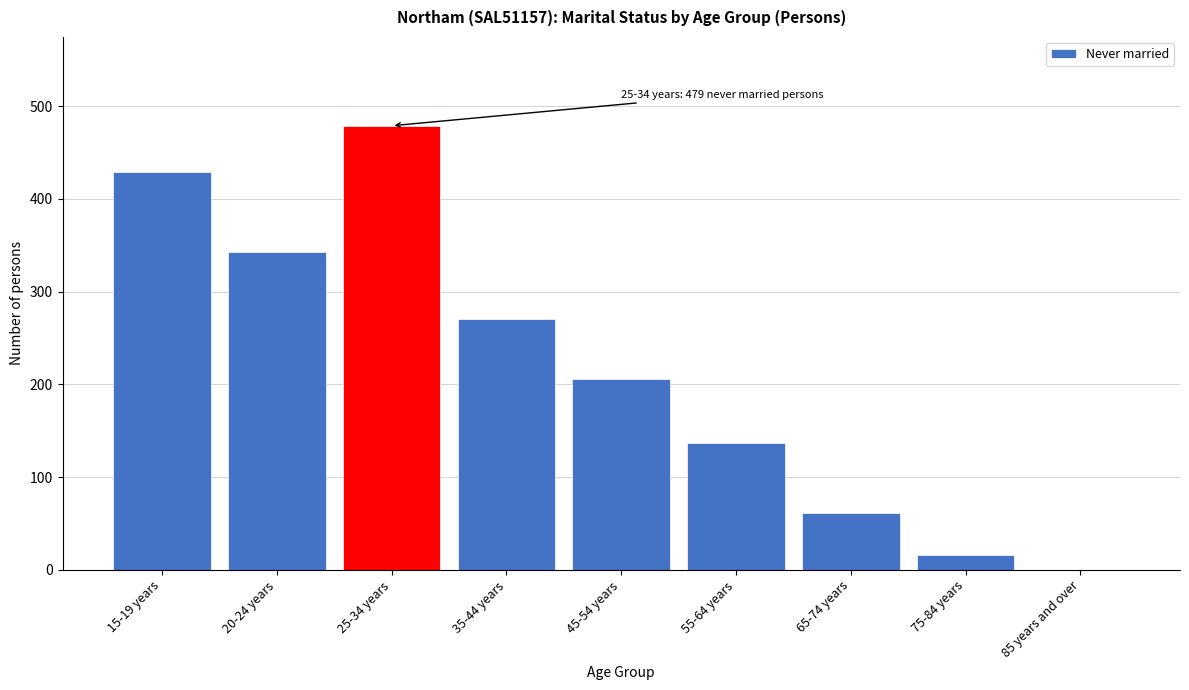

Reading left to right, transcribe all the data shown in this chart.

15-19 years=429	20-24 years=343	25-34 years=479	35-44 years=270	45-54 years=206	55-64 years=137	65-74 years=61	75-84 years=16	85 years and over=0